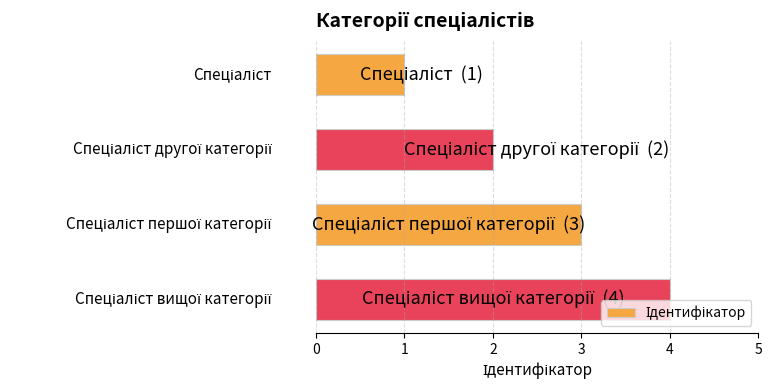

What is the sum of all values?

10